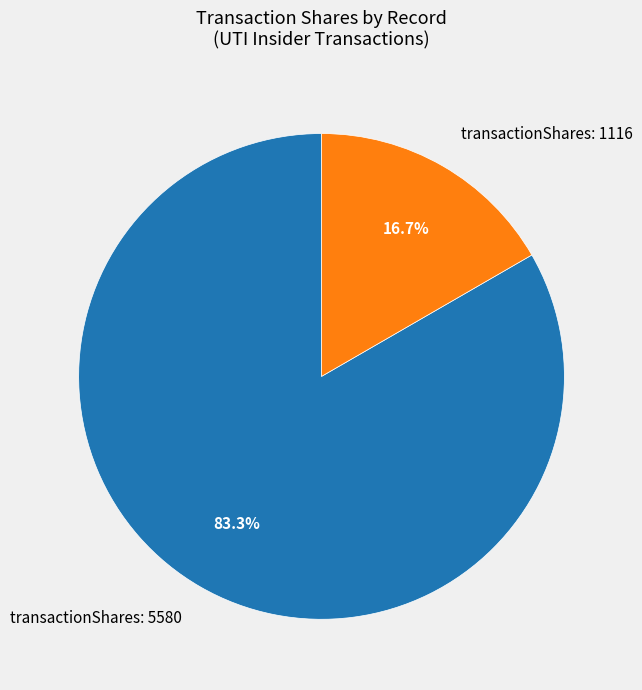

What is the largest slice in the pie chart?

transactionShares: 5580